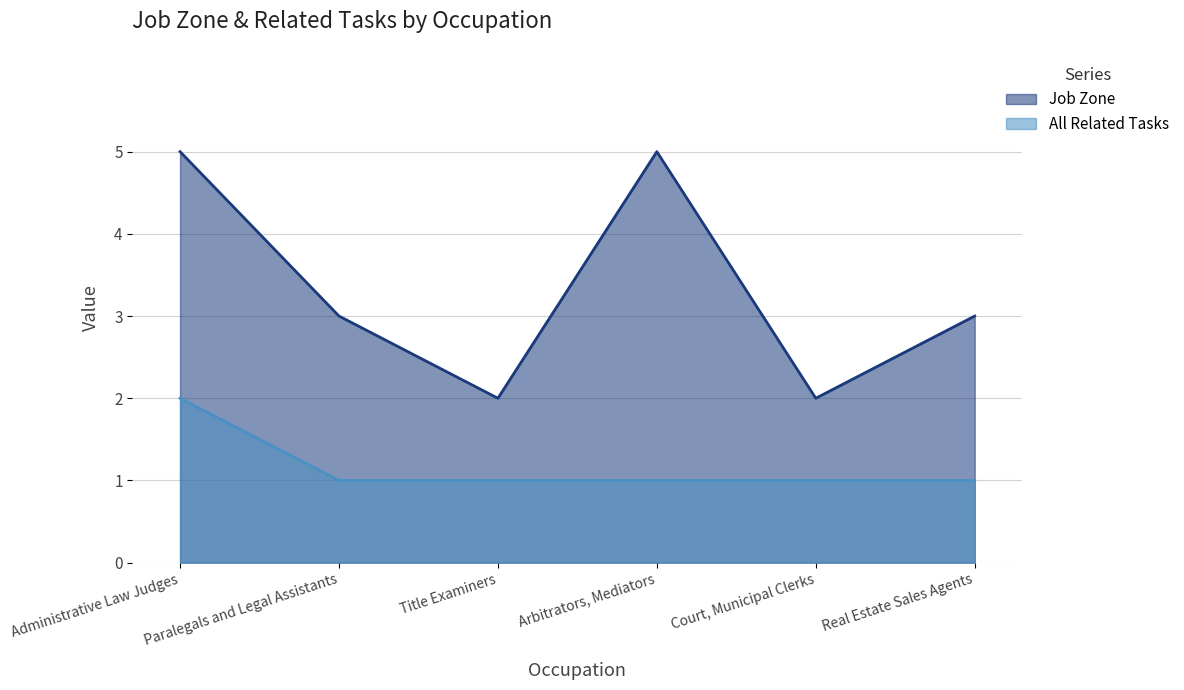

In Job Zone, how many points are lower than both neighbors (excluding endpoints)?

2